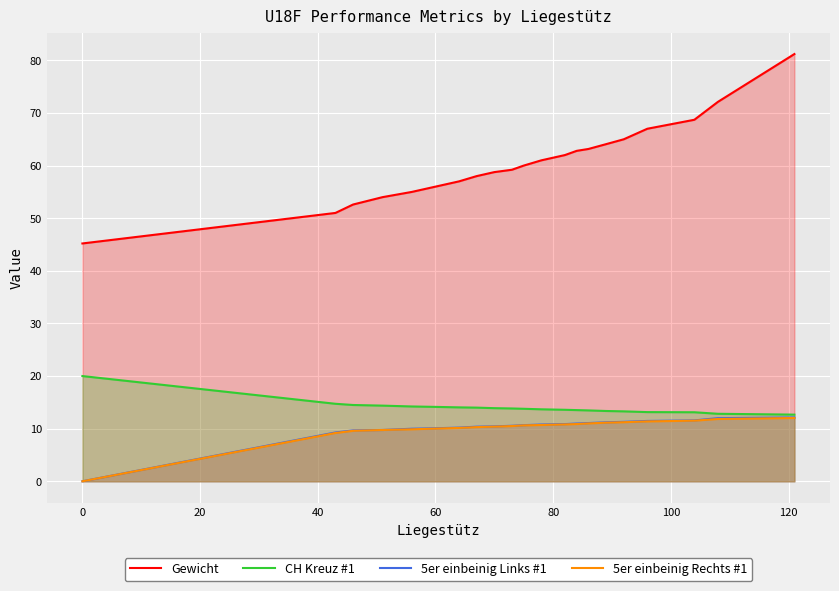

How many data points in 5er einbeinig Links #1 are above 10?

16